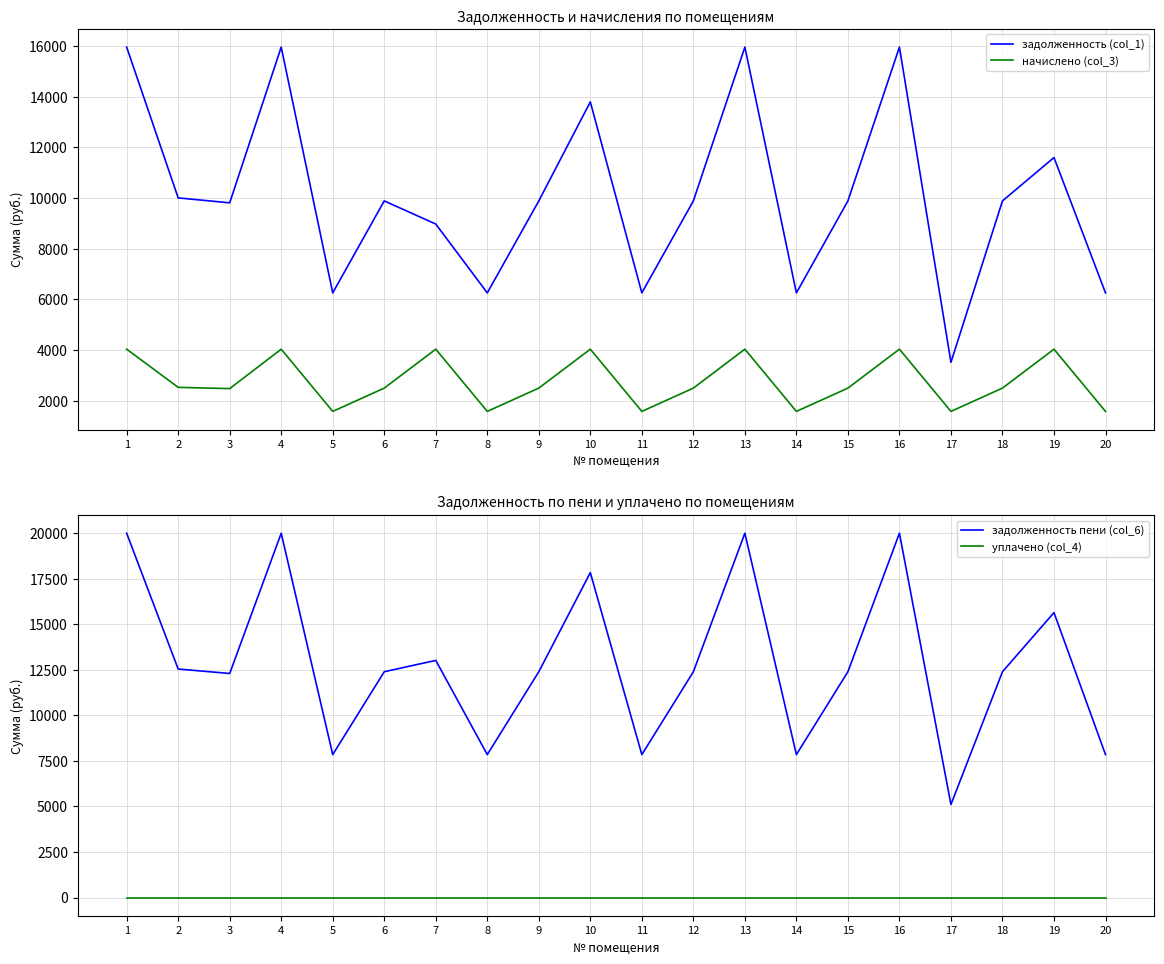

At which label is уплачено (col_4) closest to 0?

1